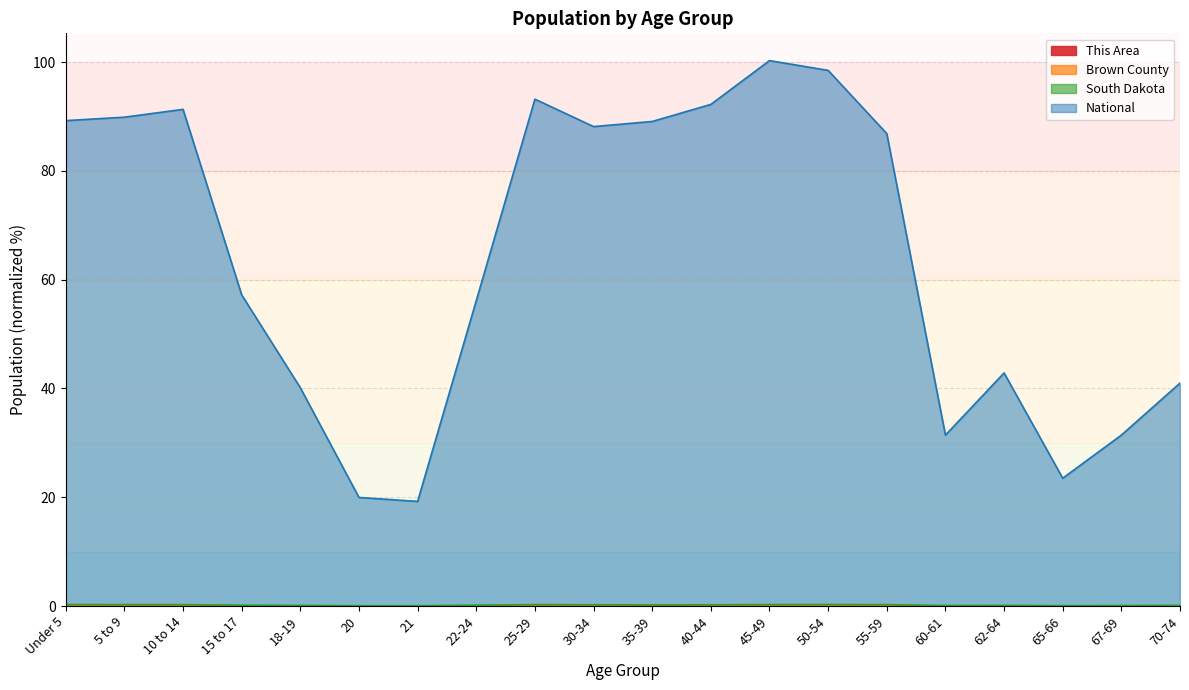

True or false: Brown County and National cross at least once.

False